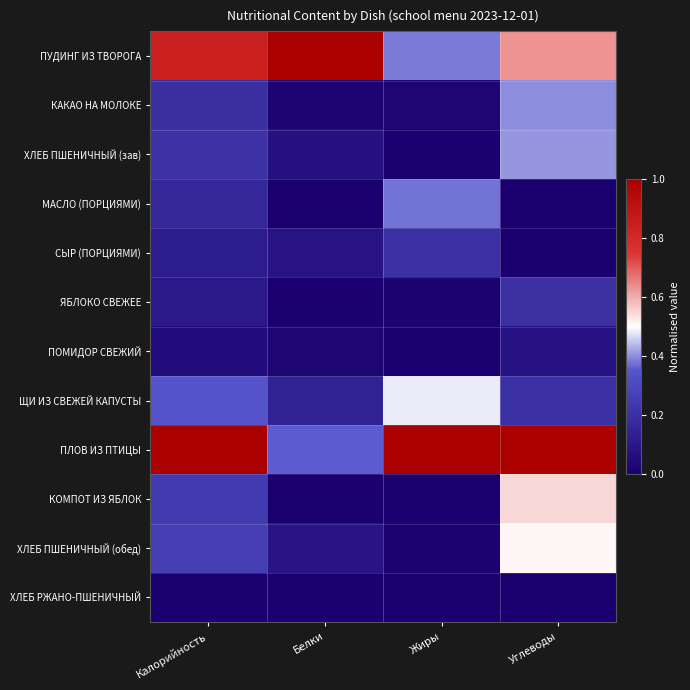

Which series has the widest spread of values?

ПЛОВ ИЗ ПТИЦЫ